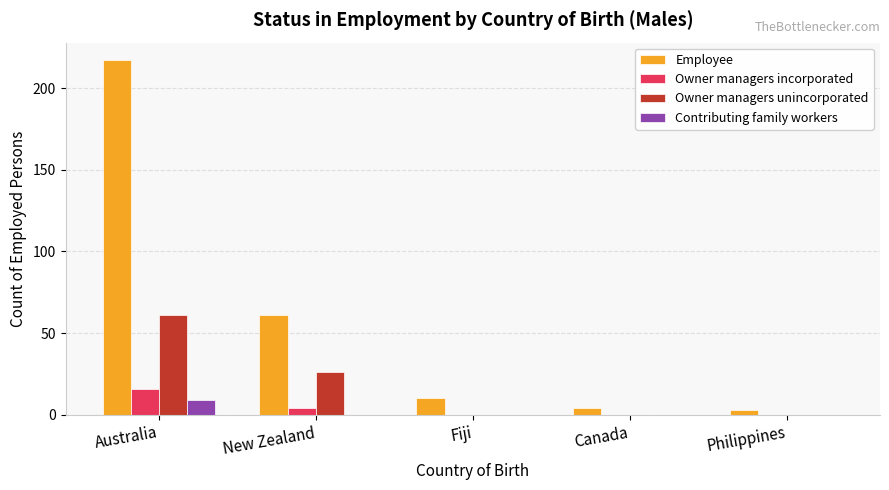

The value of Employee at Australia is 217. True or false?

True